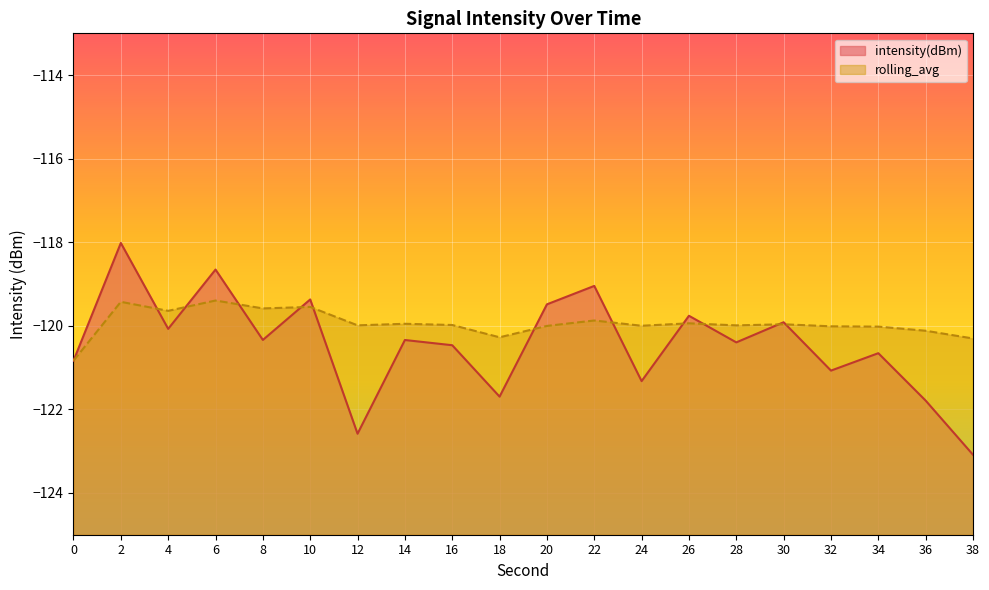

True or false: rolling_avg and intensity(dBm) intersect in this chart.

True